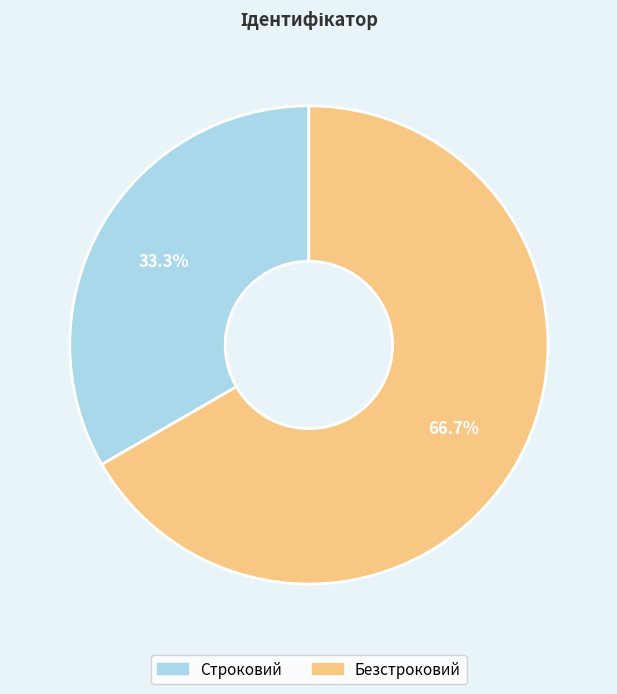

Is it true that Безстроковий is 61% of the pie?

False